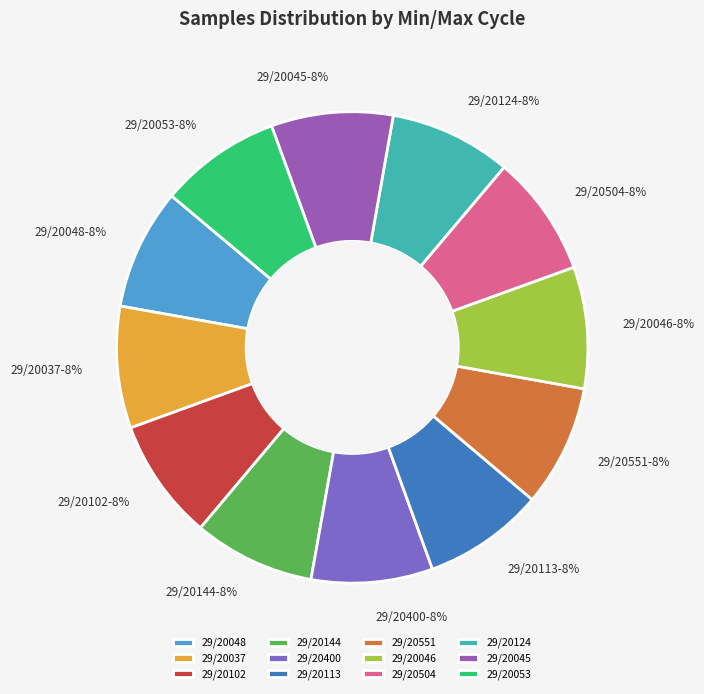

Combined, do 29/20053 and 29/20400 account for over 50%?

No